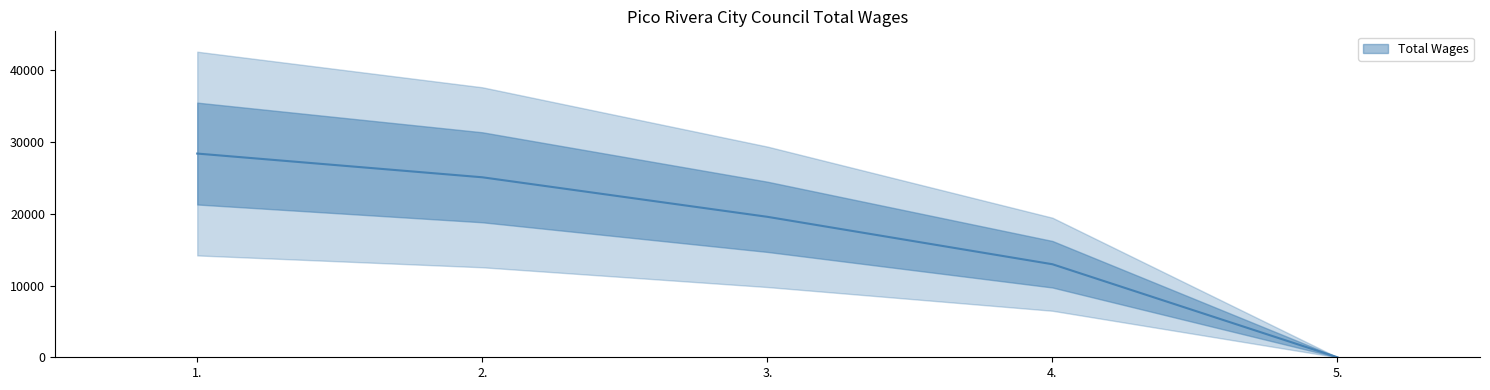

Is it true that the value at 5. is -10392?

False